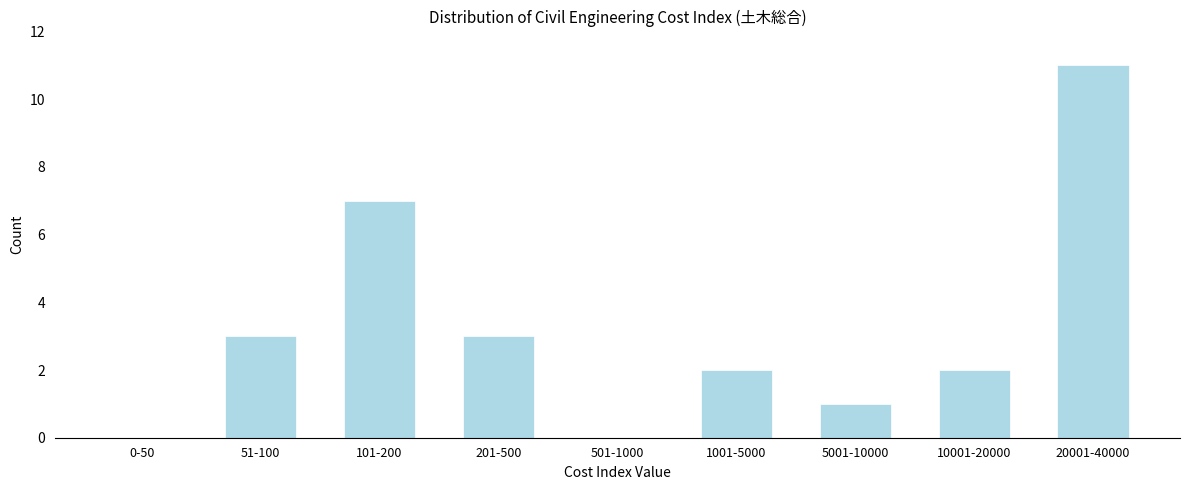

Reading right to left, list all the values displayed in this chart.

20001-40000=11	10001-20000=2	5001-10000=1	1001-5000=2	501-1000=0	201-500=3	101-200=7	51-100=3	0-50=0